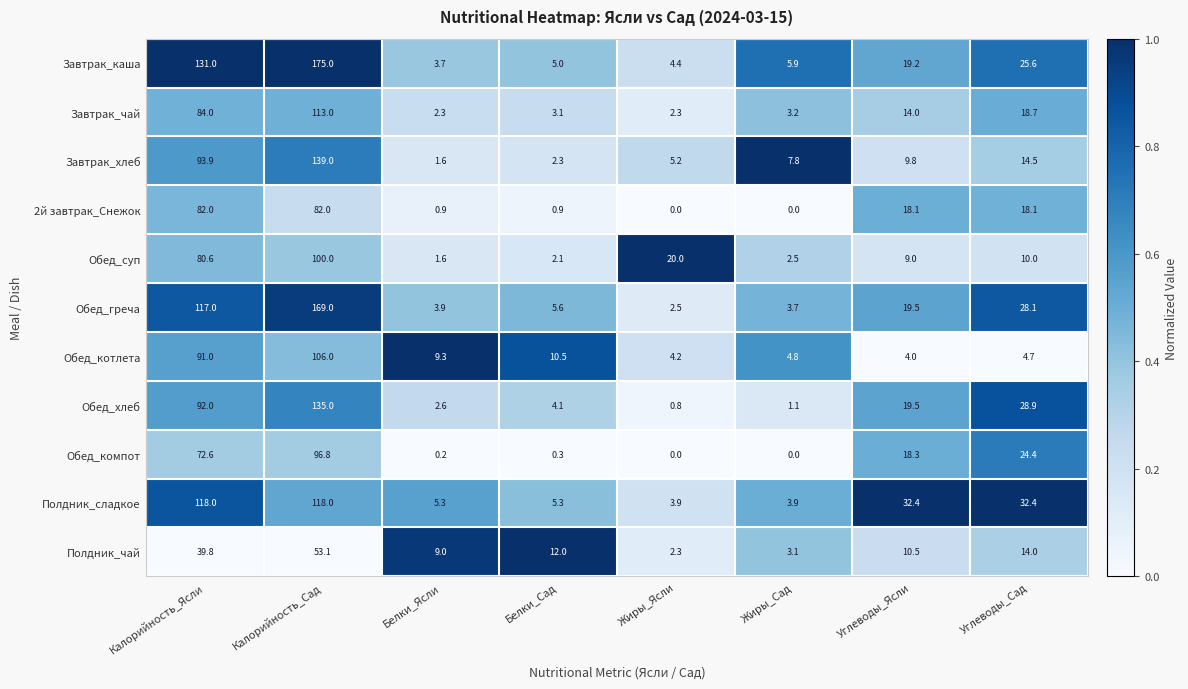

At which category is the sum across all series the highest?

Калорийность_Сад